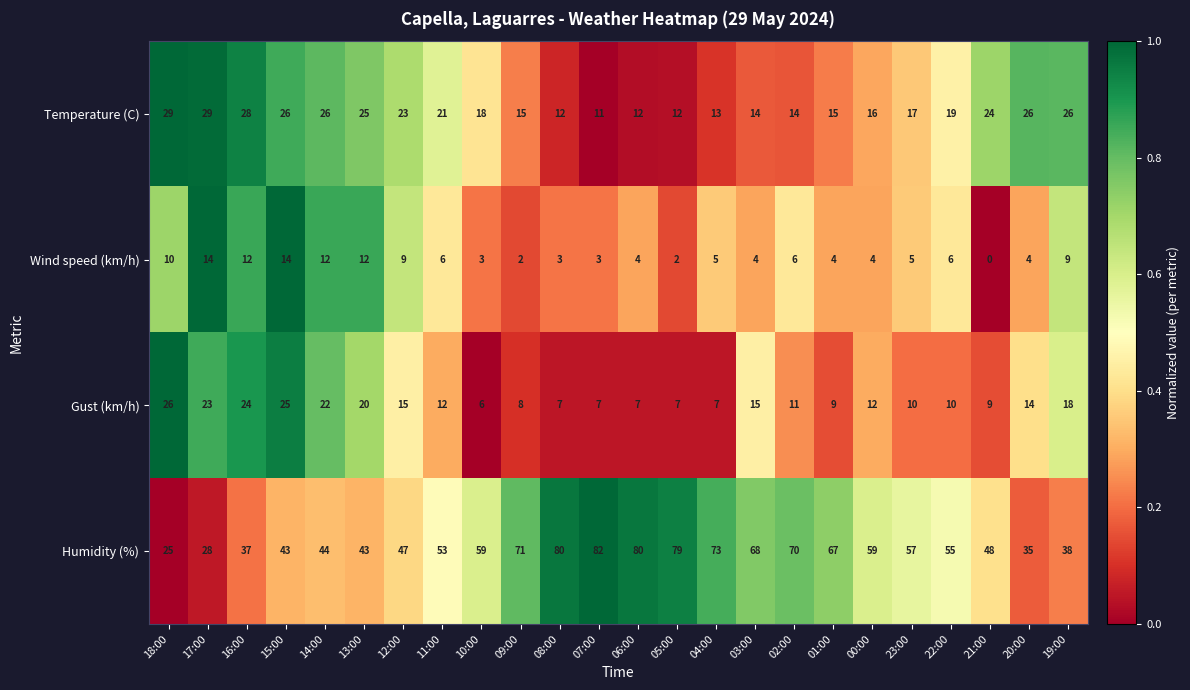

What is the difference between the highest and lowest values at 01:00?

63